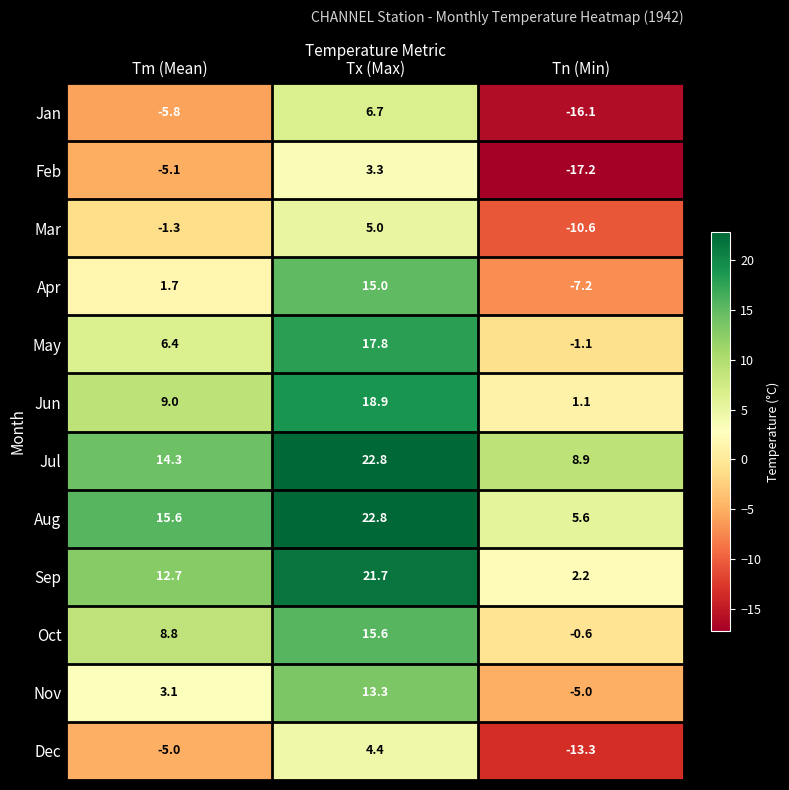

Which series has the largest range (max minus min)?

Jan